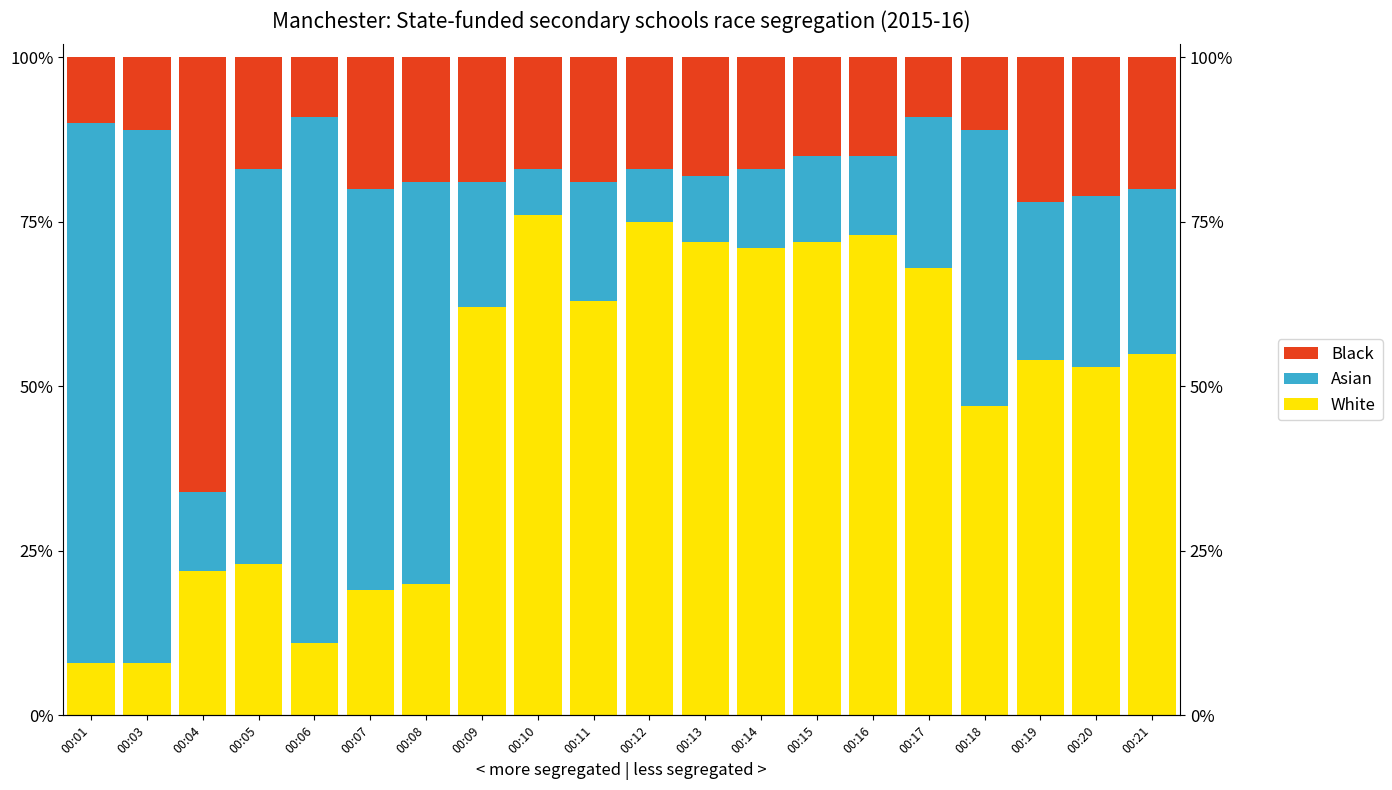

What is the maximum value for Asian?

0.8